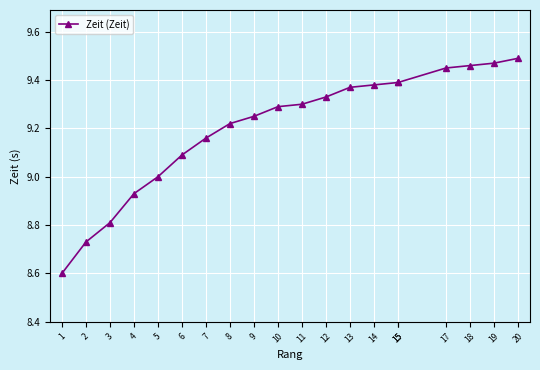

Which label corresponds to the smallest value in the chart?

1